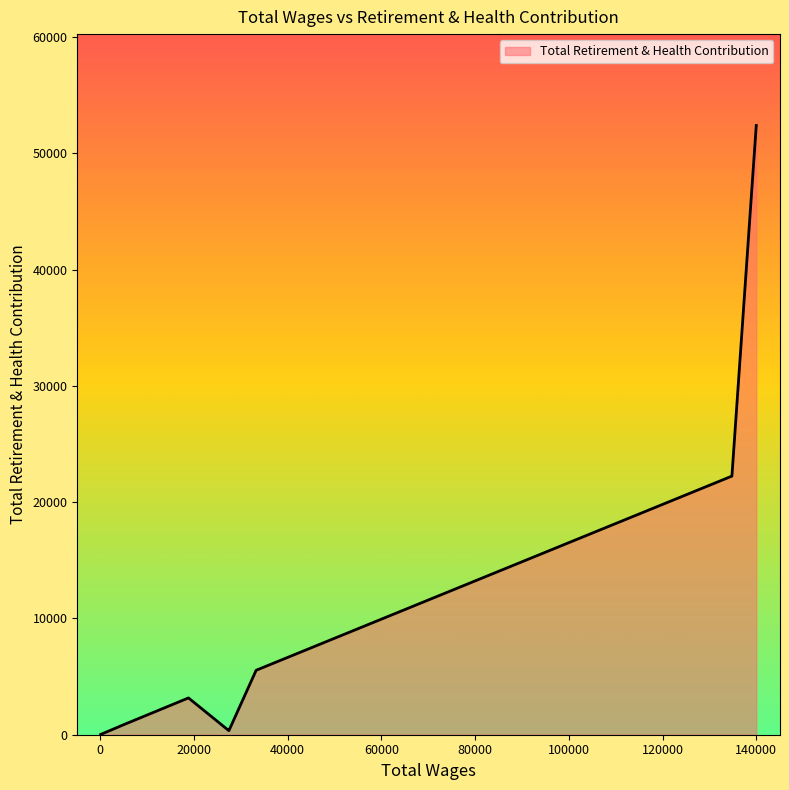

How many lines are shown in the chart?

1